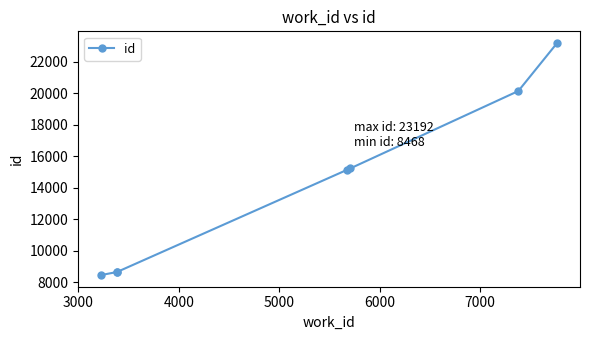

What is the difference between the maximum and second lowest values?

14528